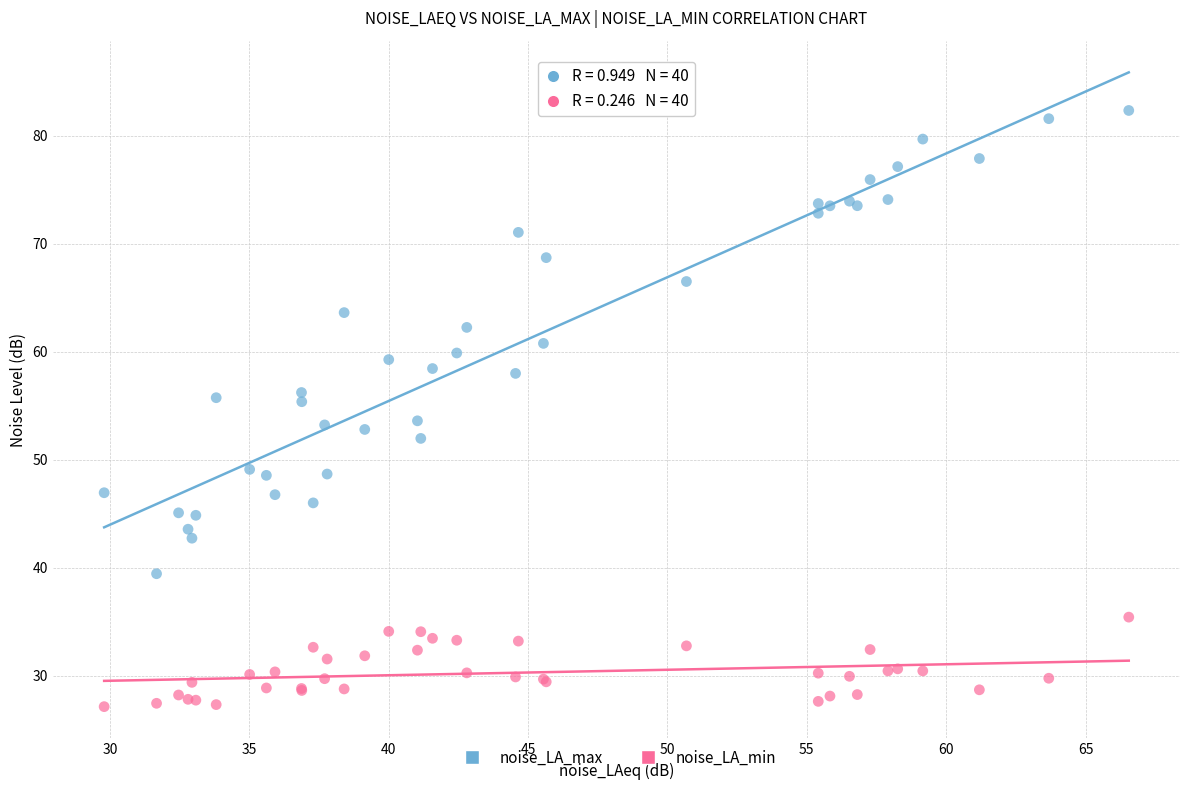

Which series has the widest spread of Y values?

noise_LA_max